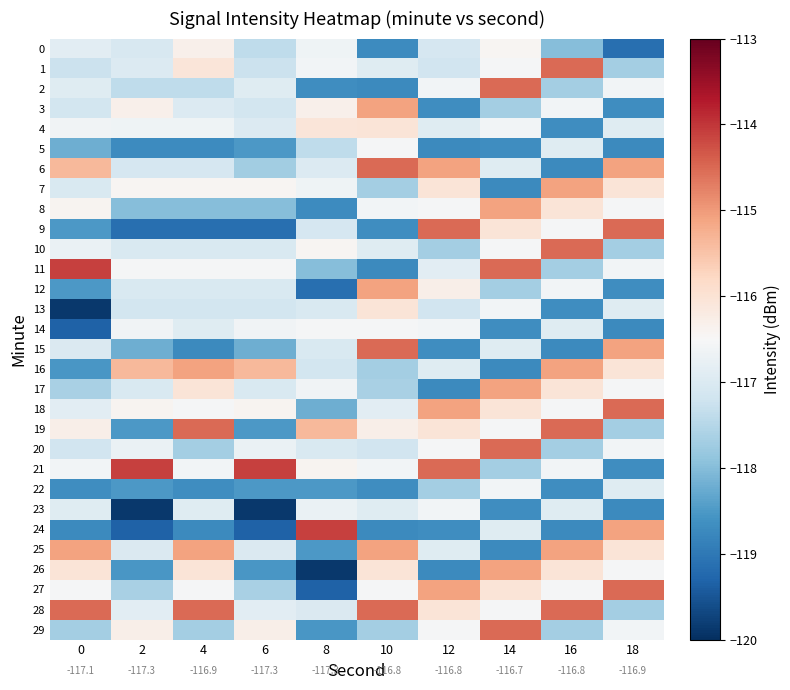

How many data points in 20 are above -116?

1